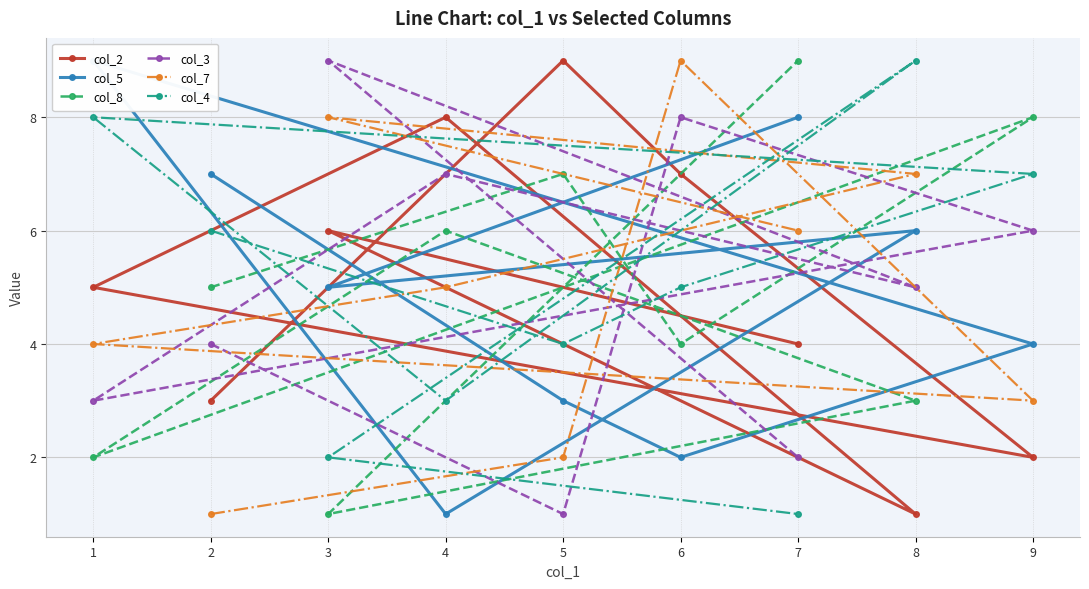

Is the value of col_8 at 8 greater than the value of col_7 at 9?

No